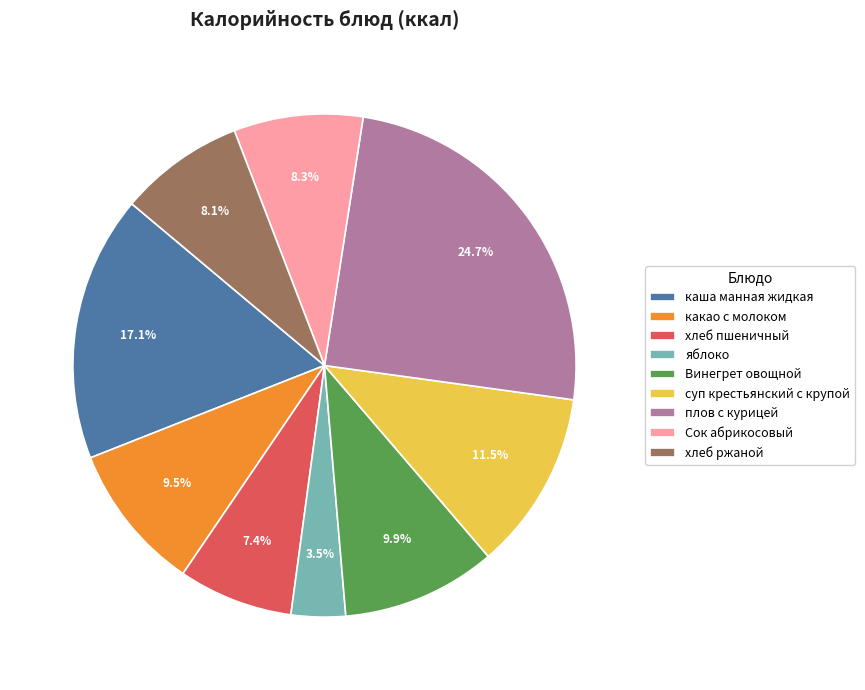

How many segments does this pie chart have?

9